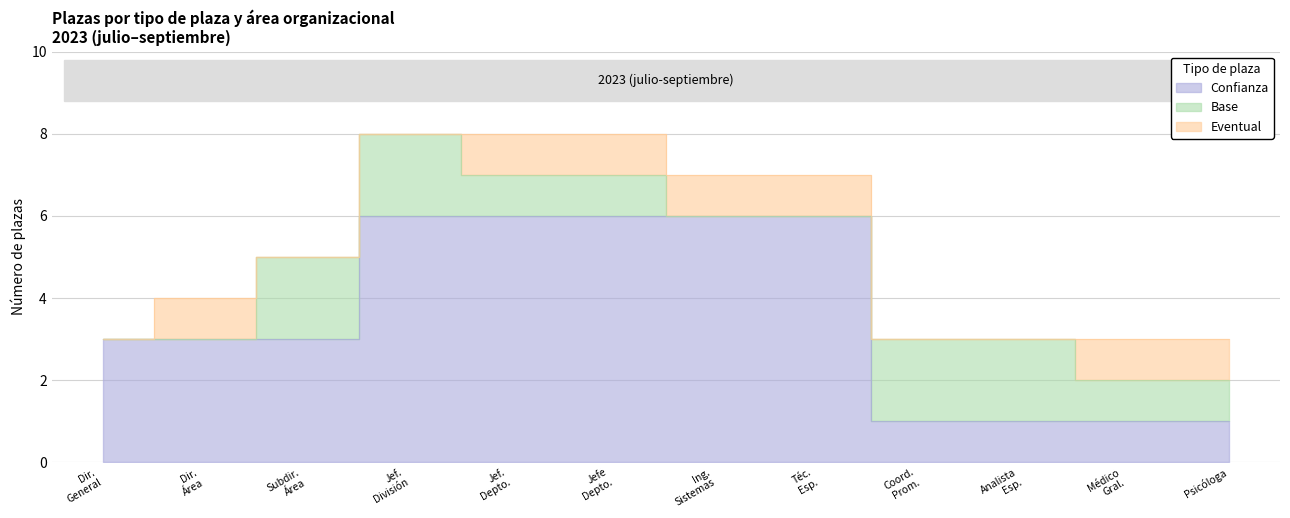

Is it true that Confianza equals 1 at PSICÓLOGA?

False